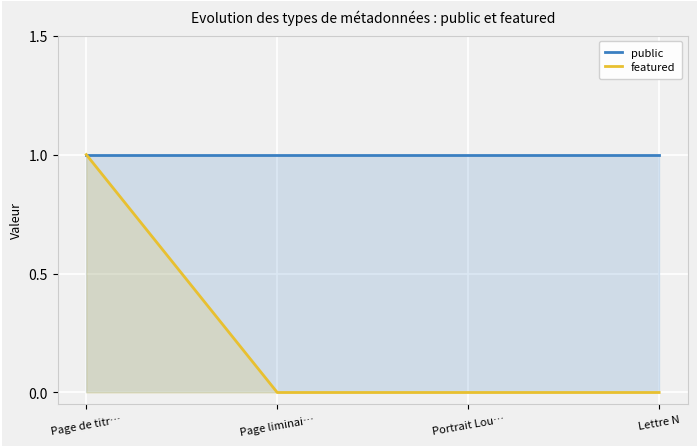

What is the sum of all public values?

4